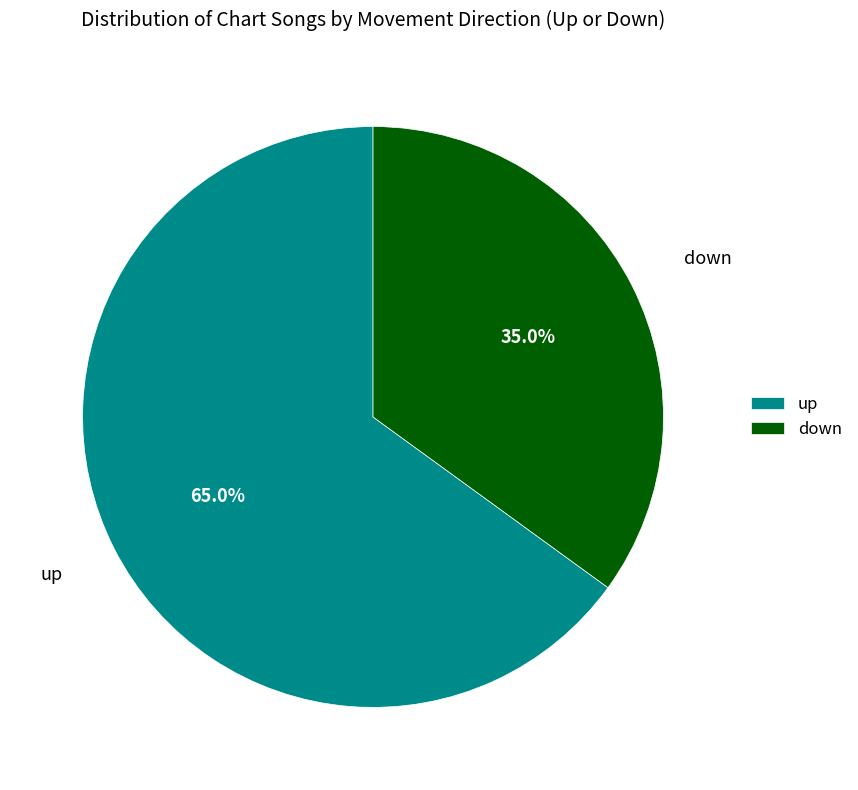

How many segments does this pie chart have?

2